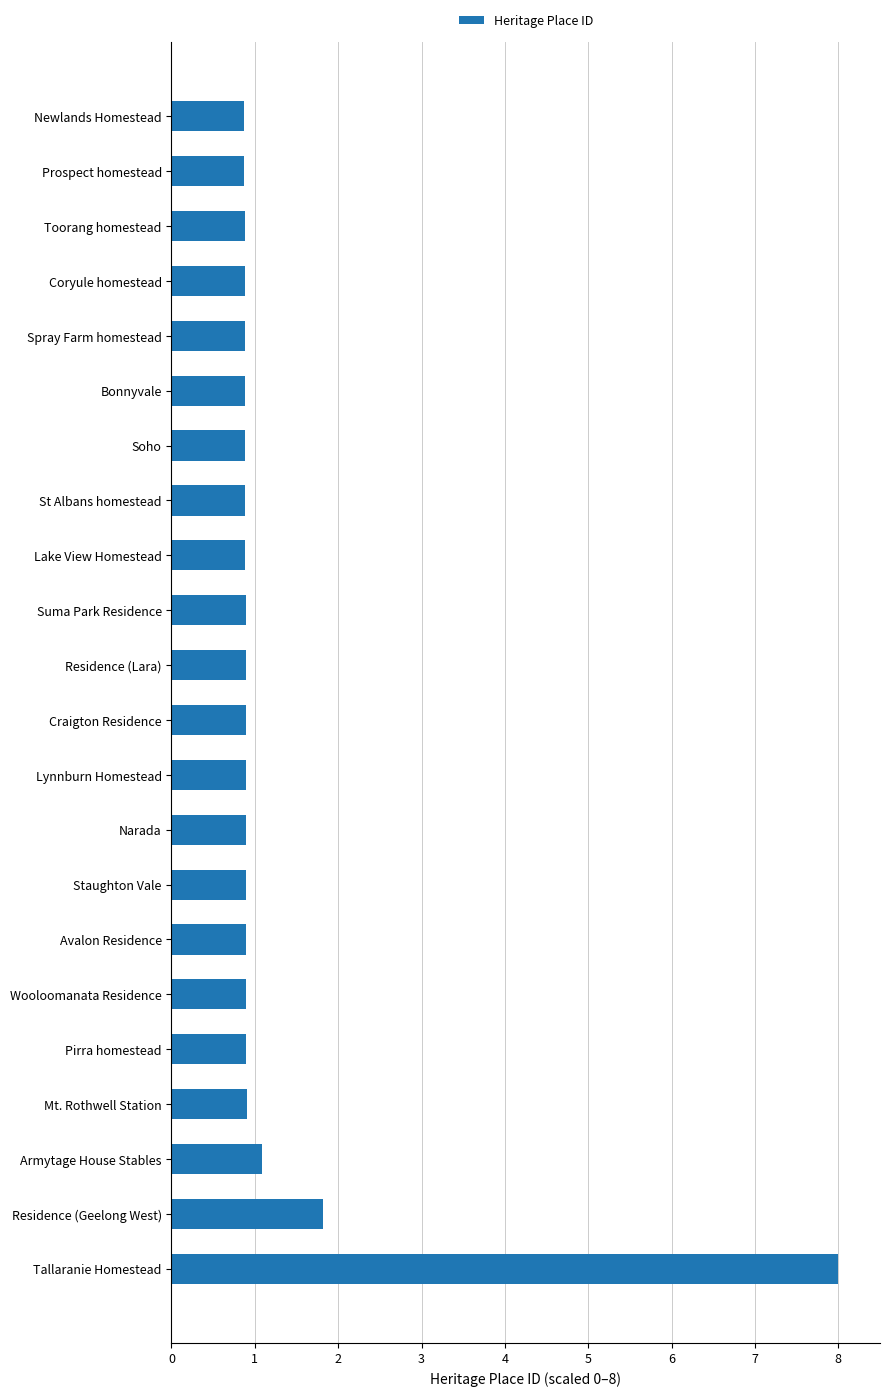

The chart shows a value of 0.6 at Lake View Homestead. True or false?

False